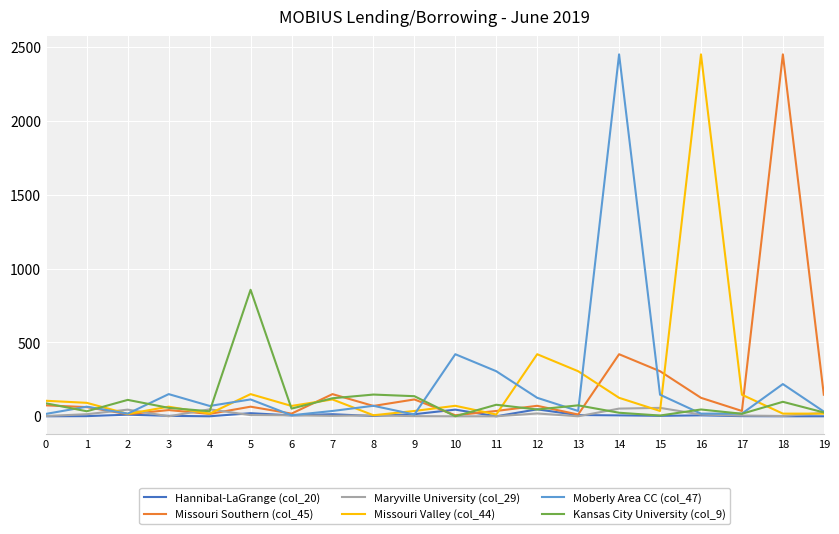

What is the difference between the maximum and minimum values in the Maryville University (col_29) series?

57